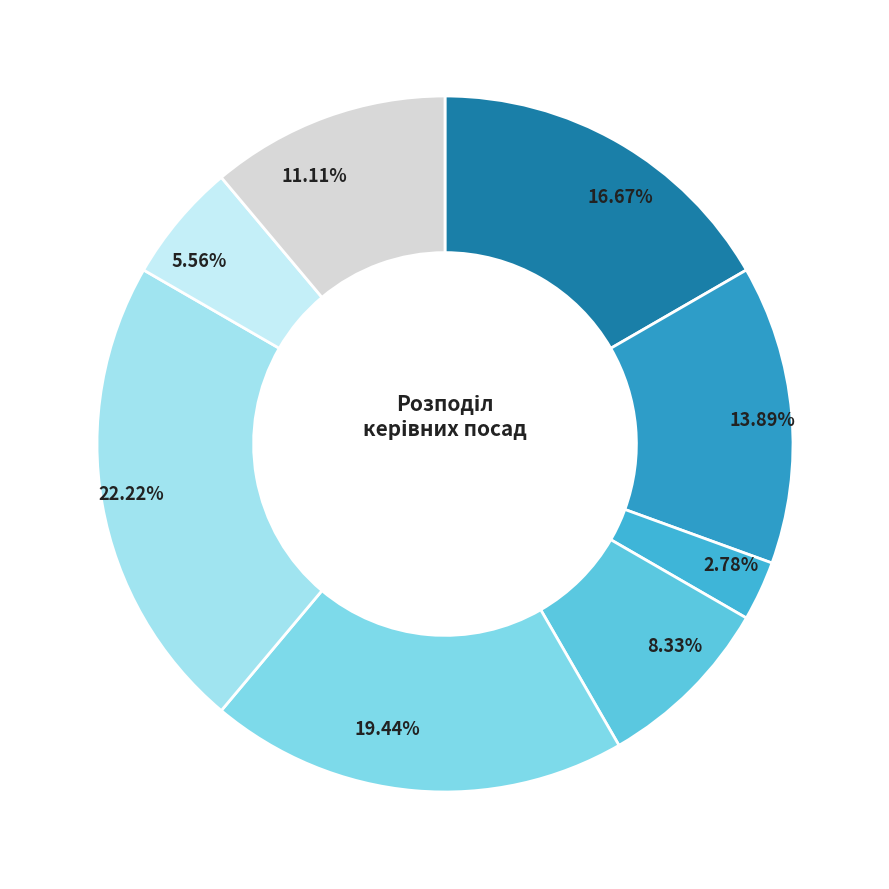

Which category has the biggest portion of the pie?

Завідувач філією